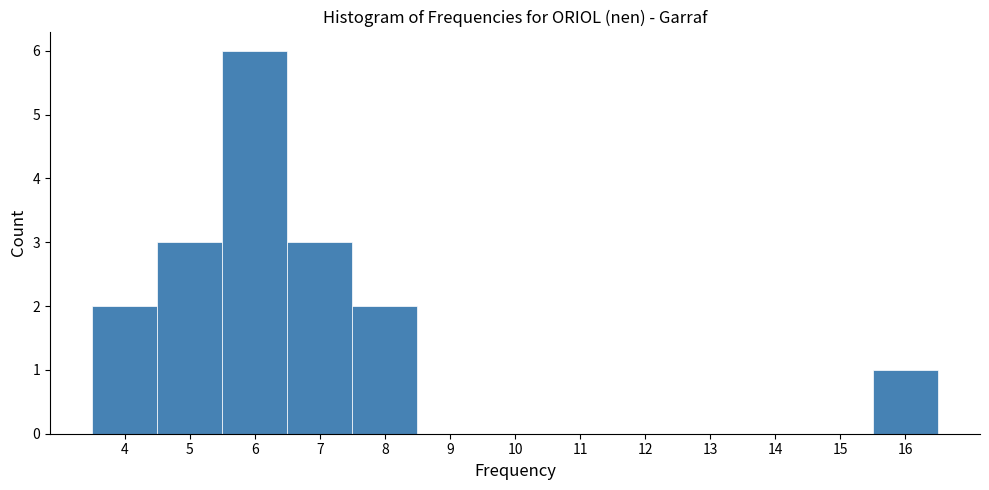

How tall is the bar that spans 3.5 to 4.5 on the x-axis? The values are not printed on the chart, so give them approximately, as read against the axis.

2